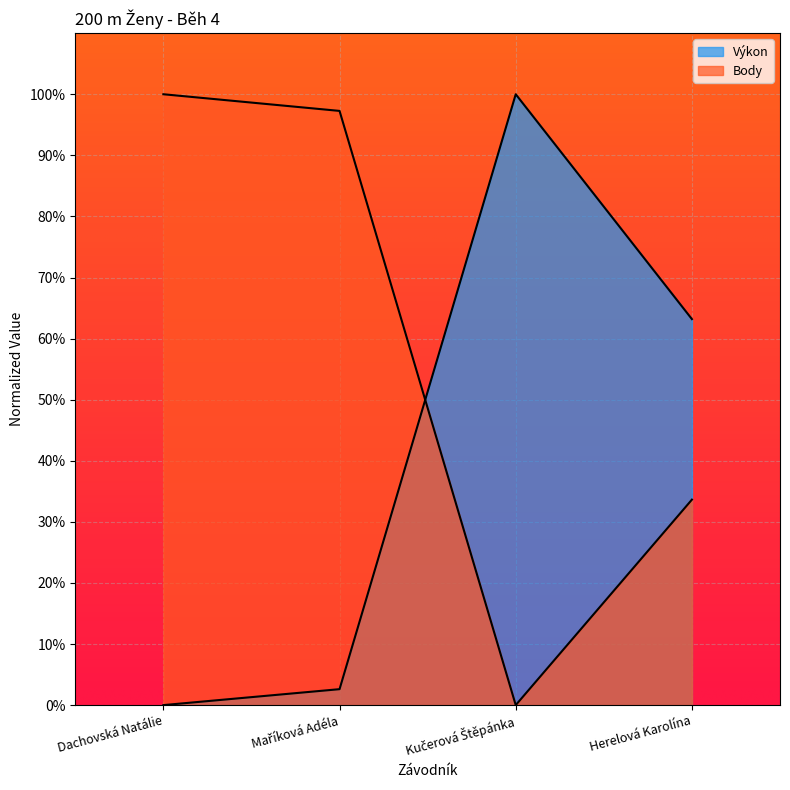

True or false: Body and Výkon cross at least once.

True